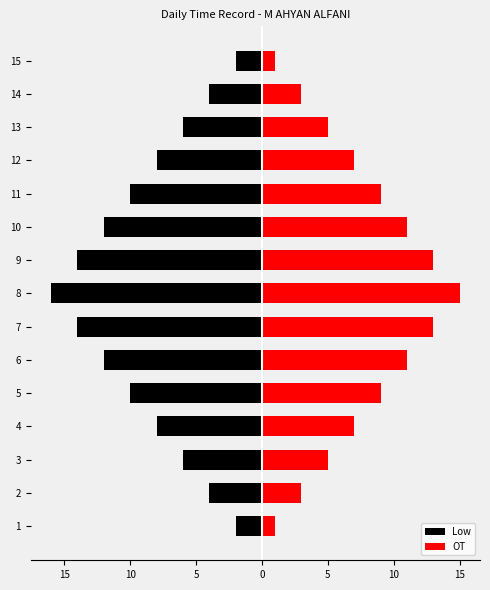

At which label is OT closest to 8?

4